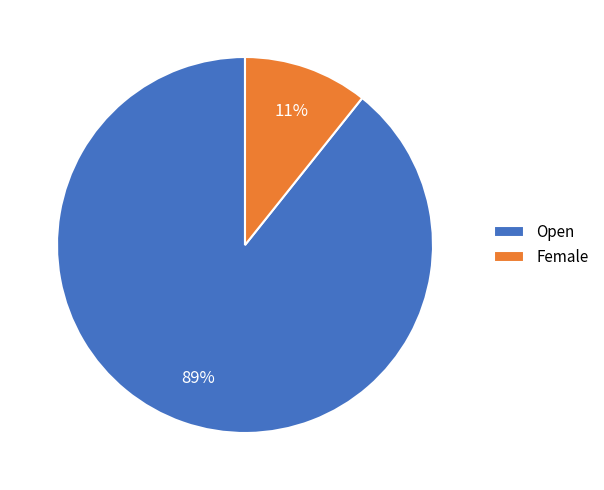

Is it true that Open is 89% of the pie?

True